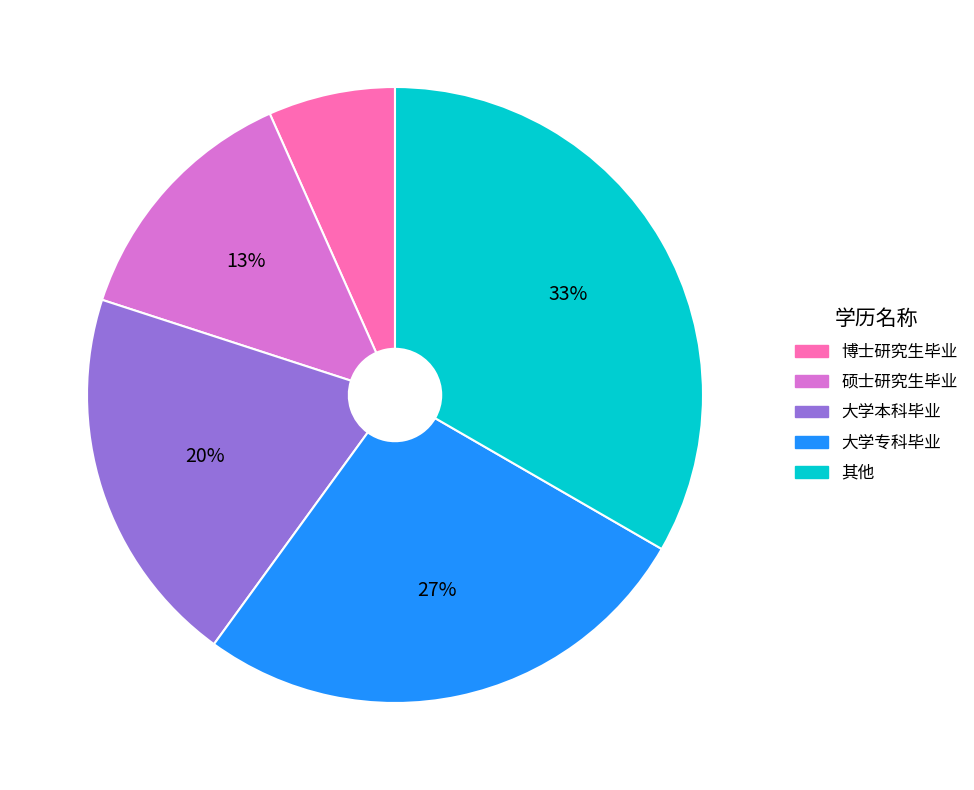

Approximately how many times larger is the value at 大学本科毕业 compared to 硕士研究生毕业?

1.5